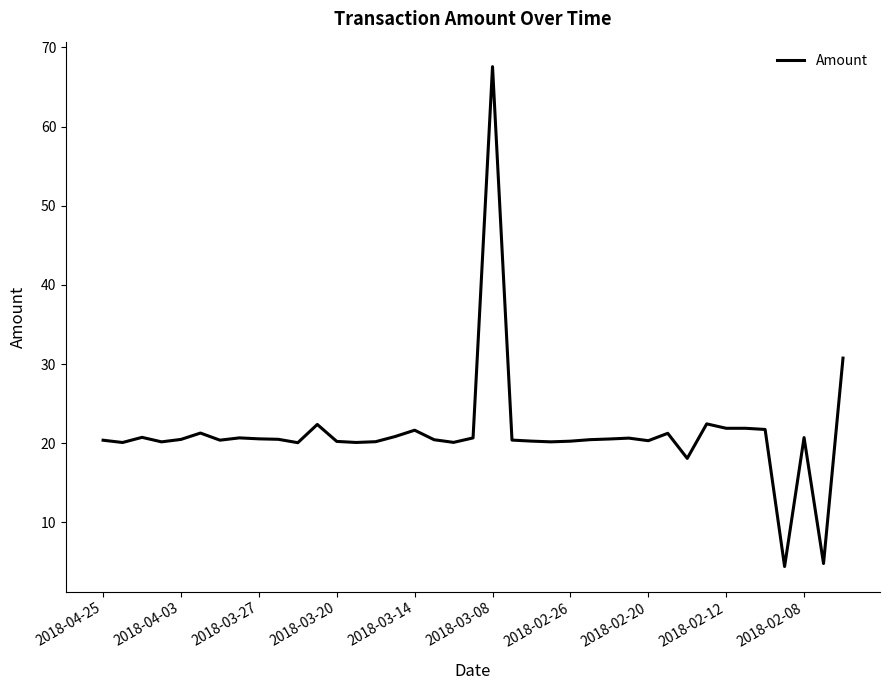

What is the smallest value displayed?

4.4